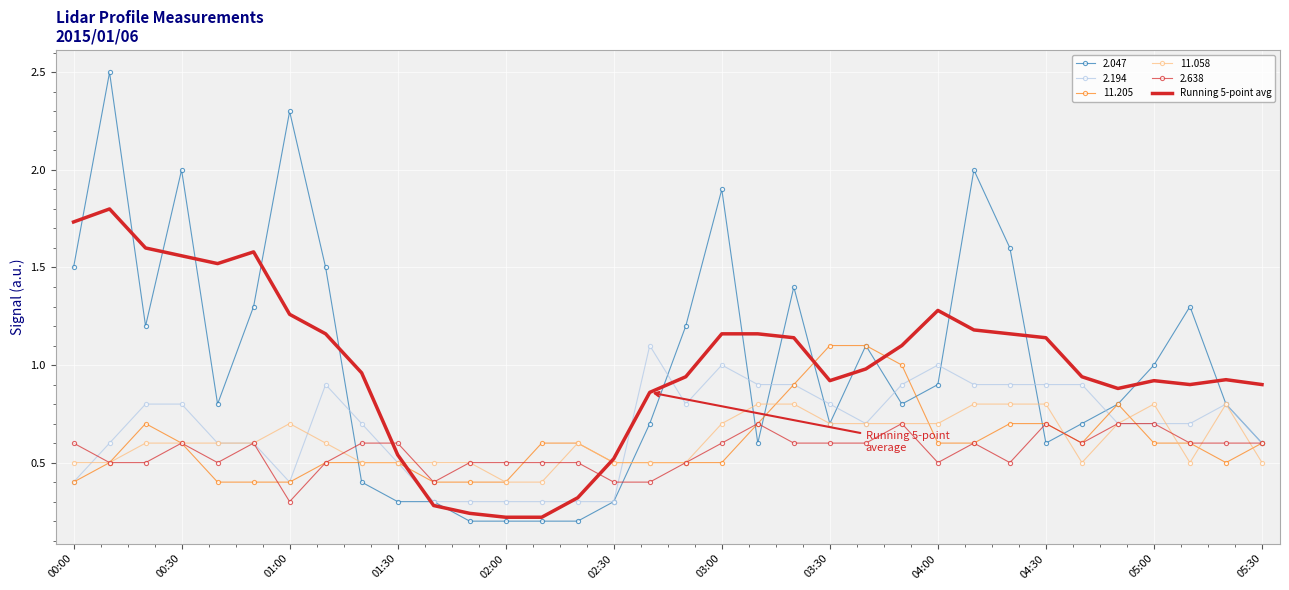

What is the maximum value shown in the chart?

2.5